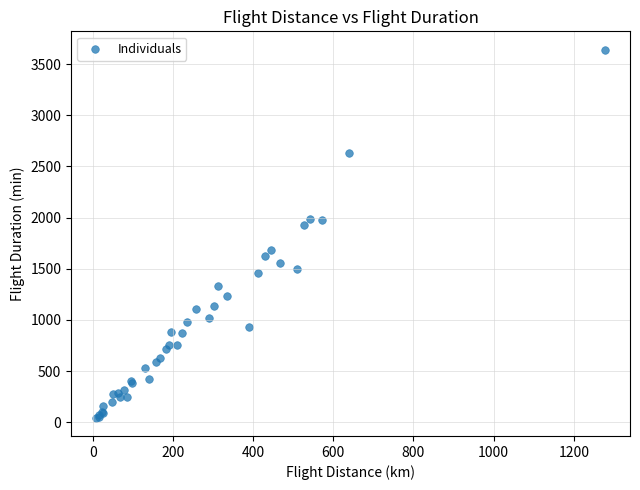

What Y value in the scatter plot is closest to 1842?

1923.2